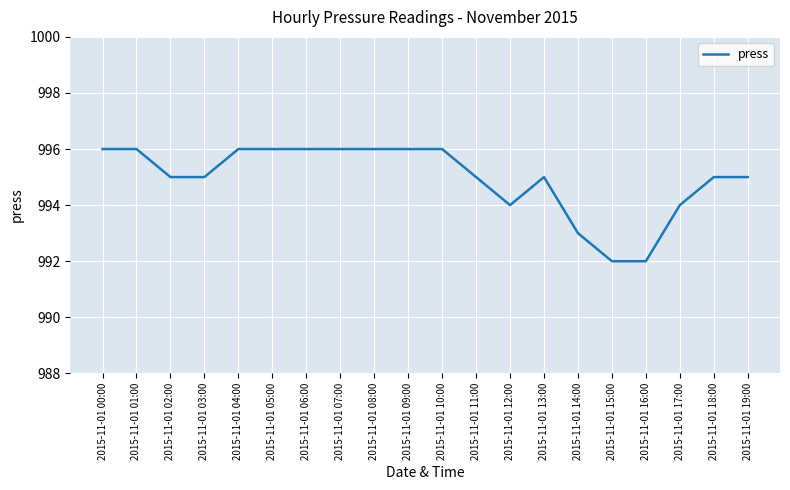

Count the number of data series in this chart.

1